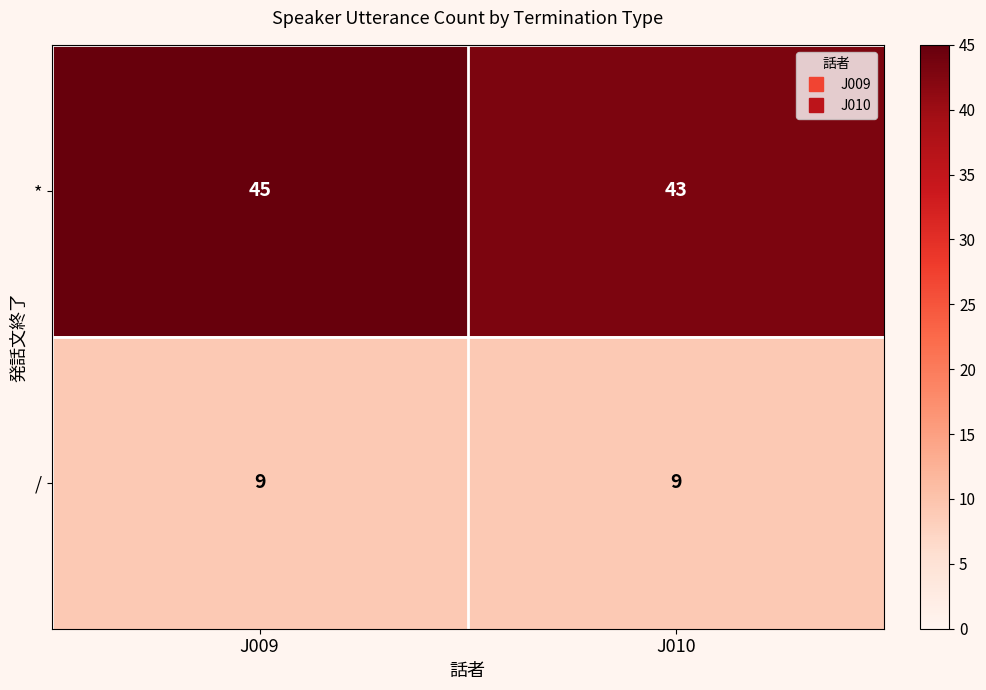

What value does the / series have at J010?

9